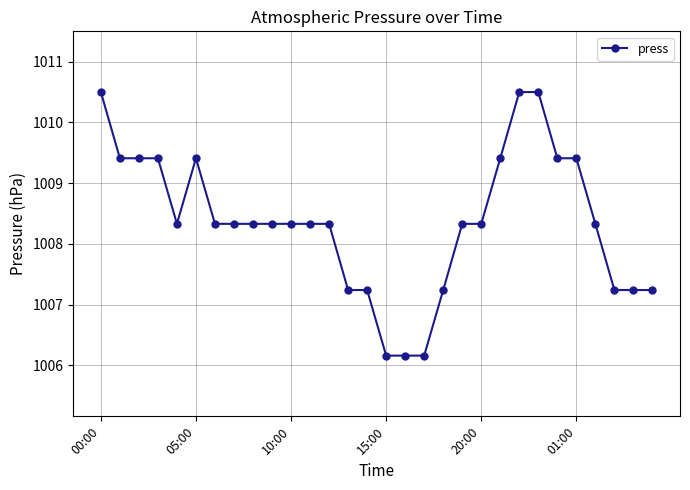

How many lines are shown in the chart?

1